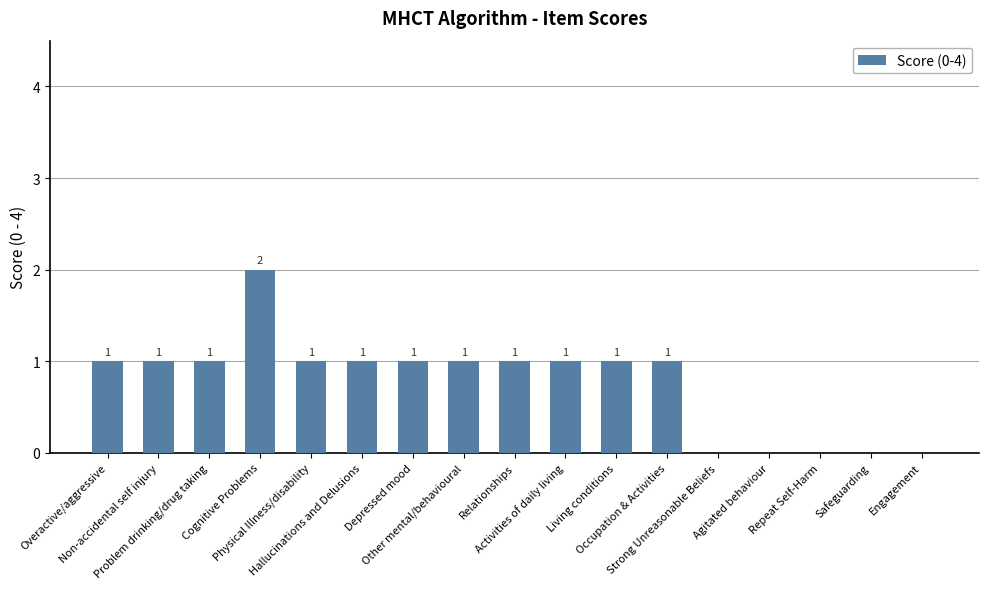

True or false: the data shows 0 at Non-accidental self injury.

False